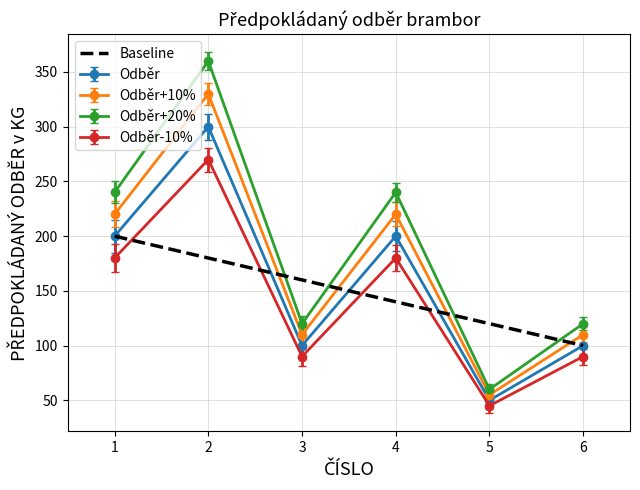

The value of Odběr+20% at 4 is 240.0. True or false?

True